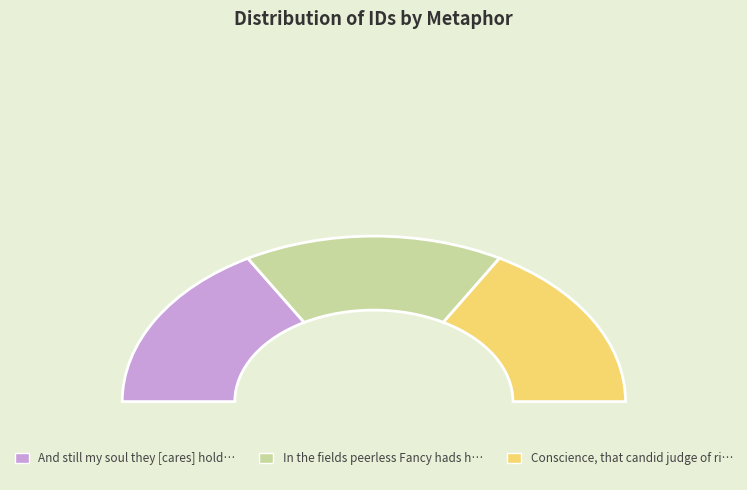

Is it true that And still my soul they [cares] hold in is 43% of the pie?

False